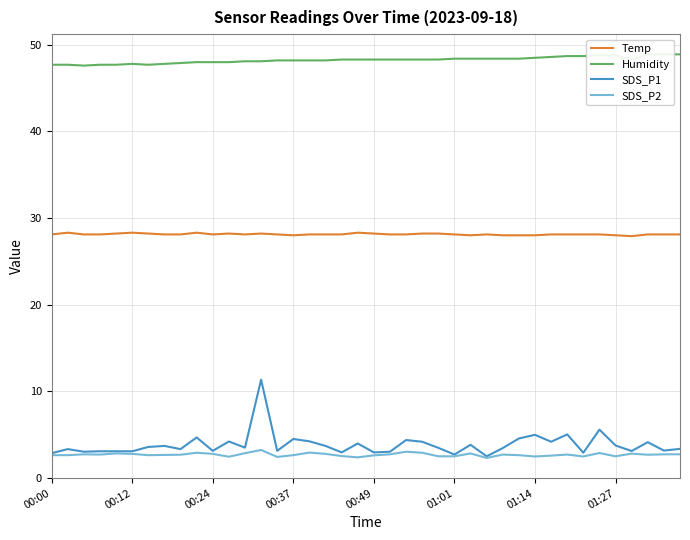

What is the spread (max minus min) of values at 00:00?

45.1